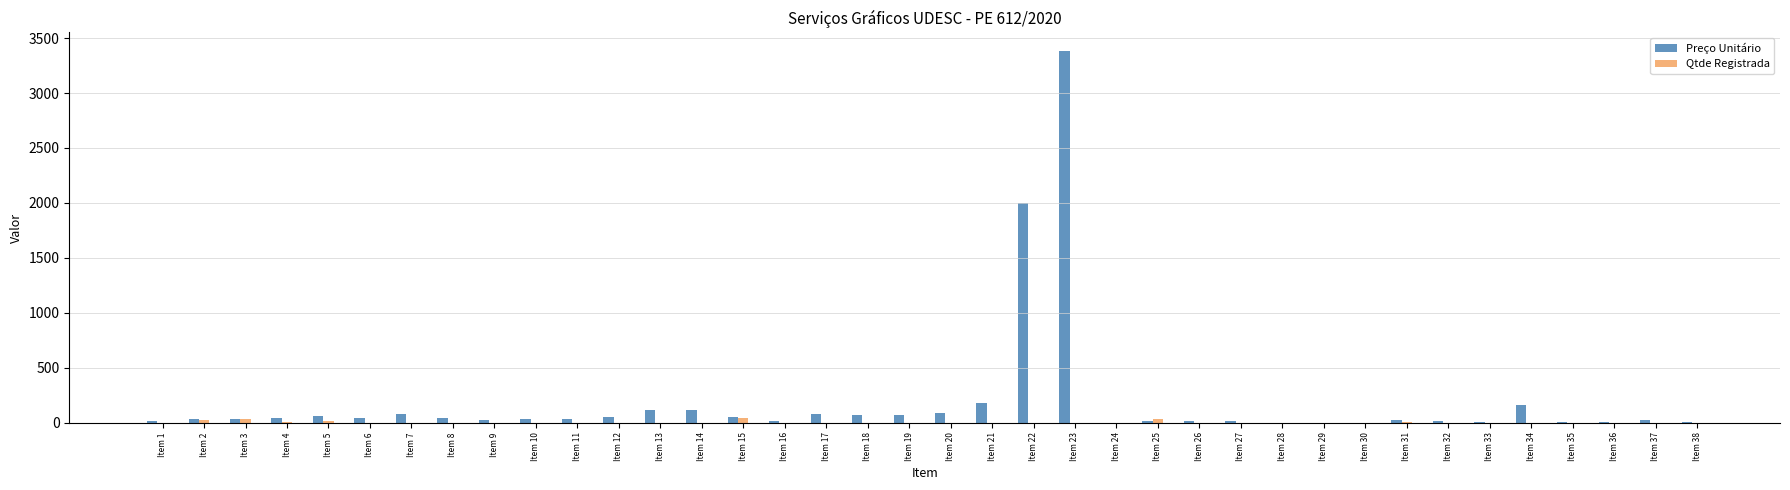

Are the bars horizontal?

No